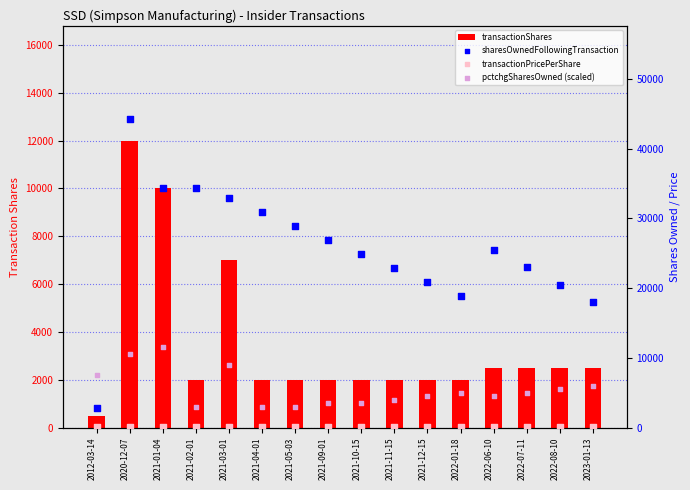

Is the value of sharesOwnedFollowingTransaction at 2022-01-18 greater than the value of transactionShares at 2021-09-01?

Yes